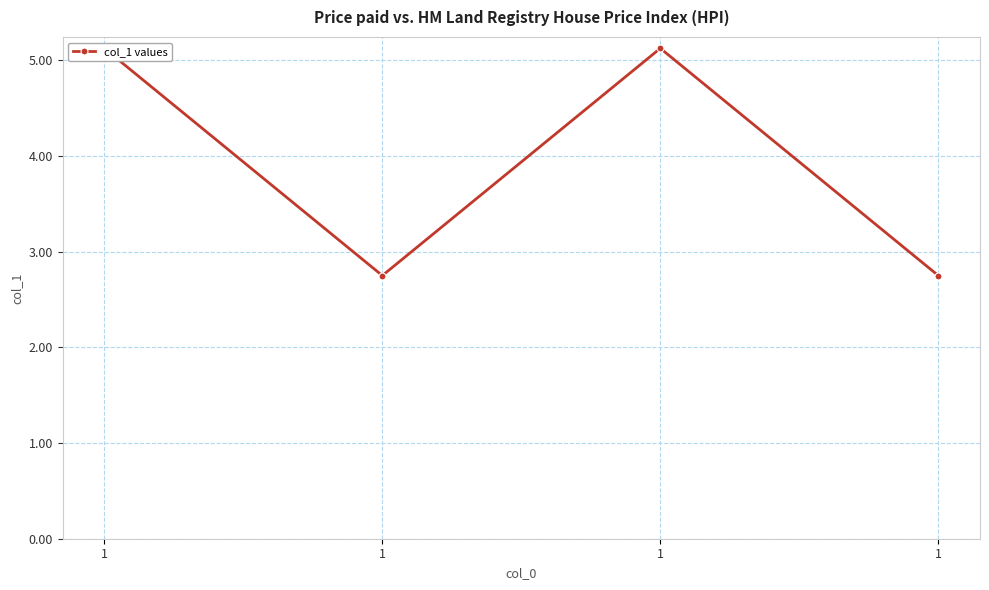

At which category does the chart reach its minimum across all series?

1